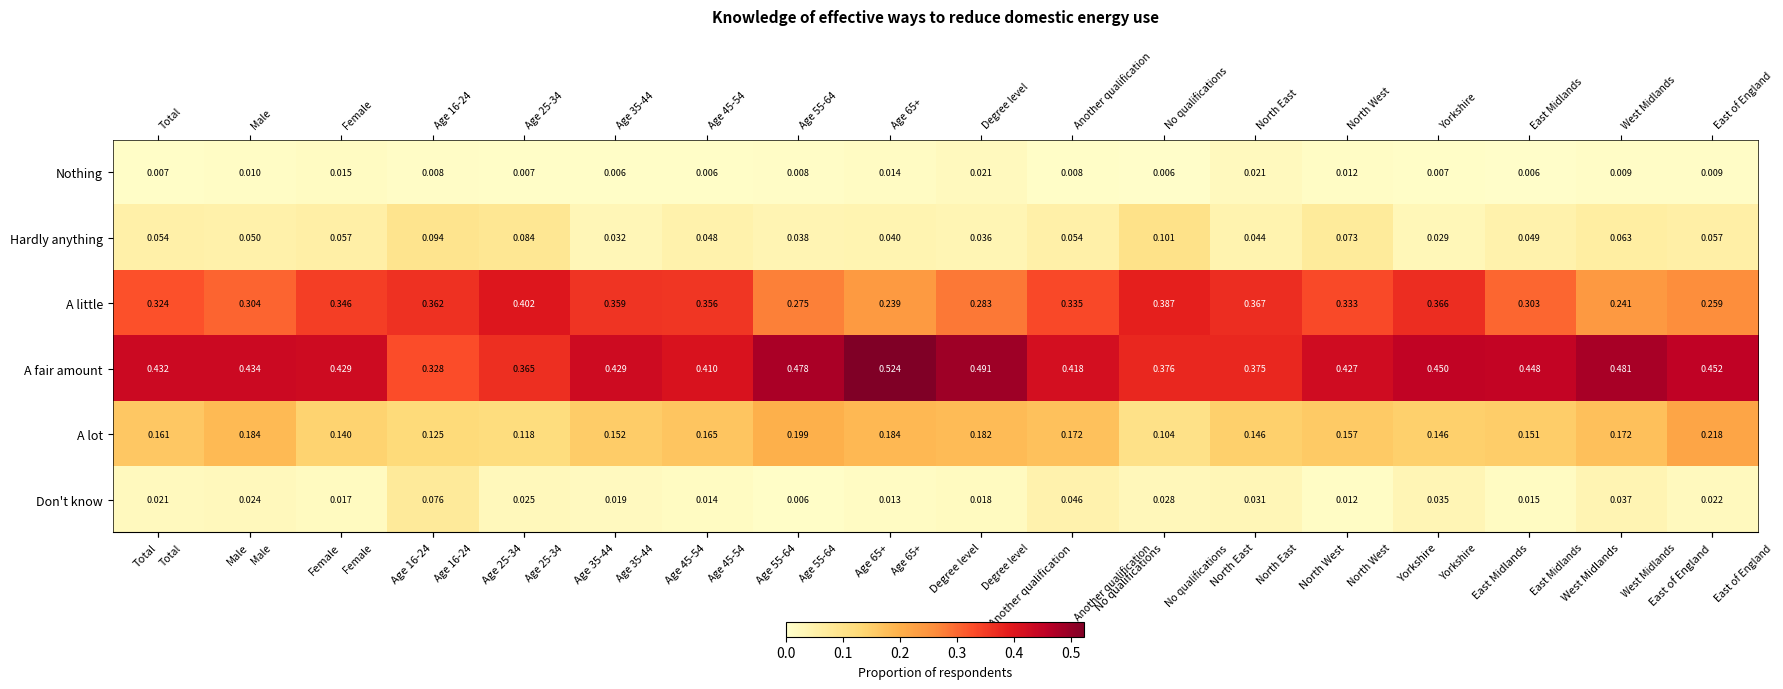

Which category has the highest value across all series?

Age 65+